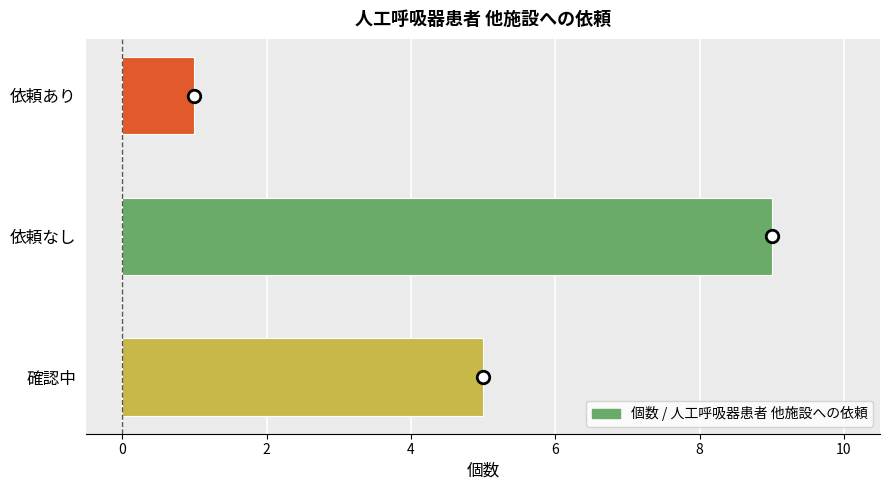

How many series are shown in this chart?

1